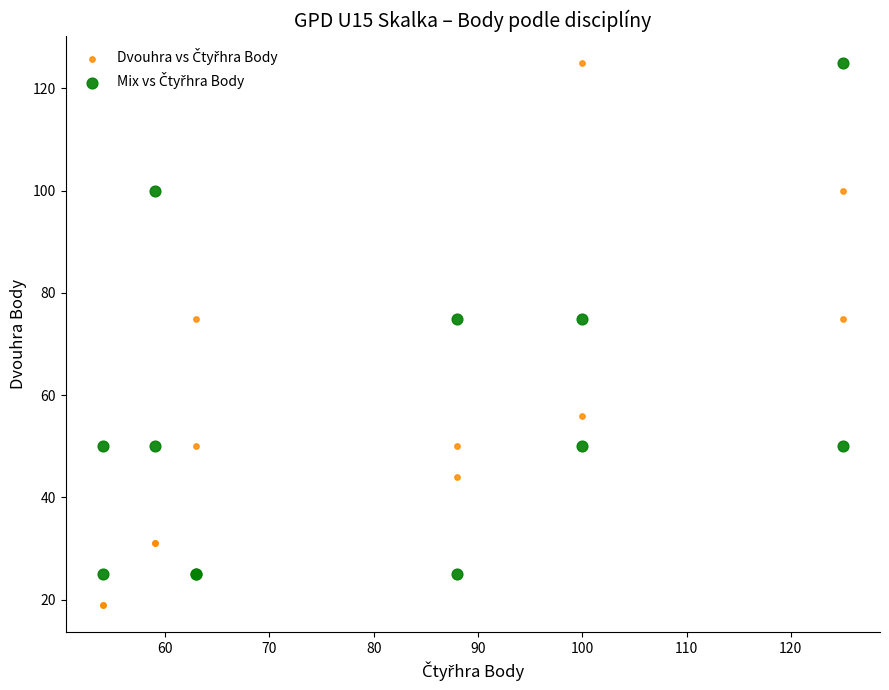

What is the X range (max minus min) for the scatter plot?

71